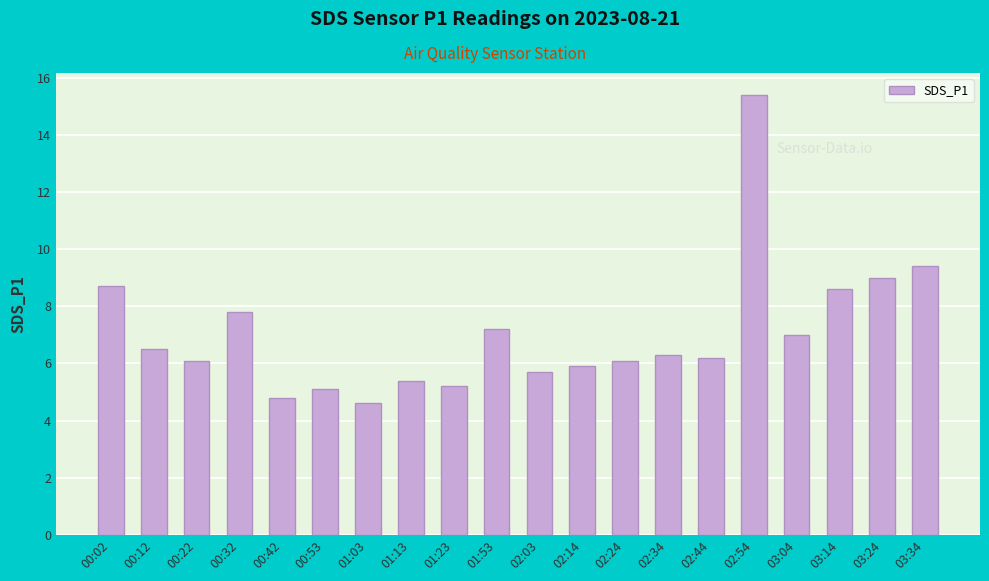

Which label corresponds to the smallest value in the chart?

01:03